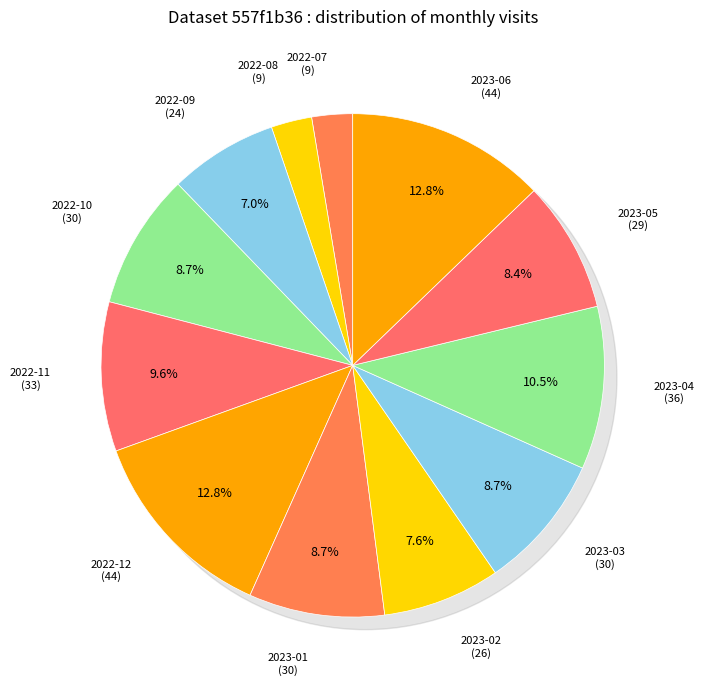

Which has a higher value, 2023-06 or 2023-04?

2023-06